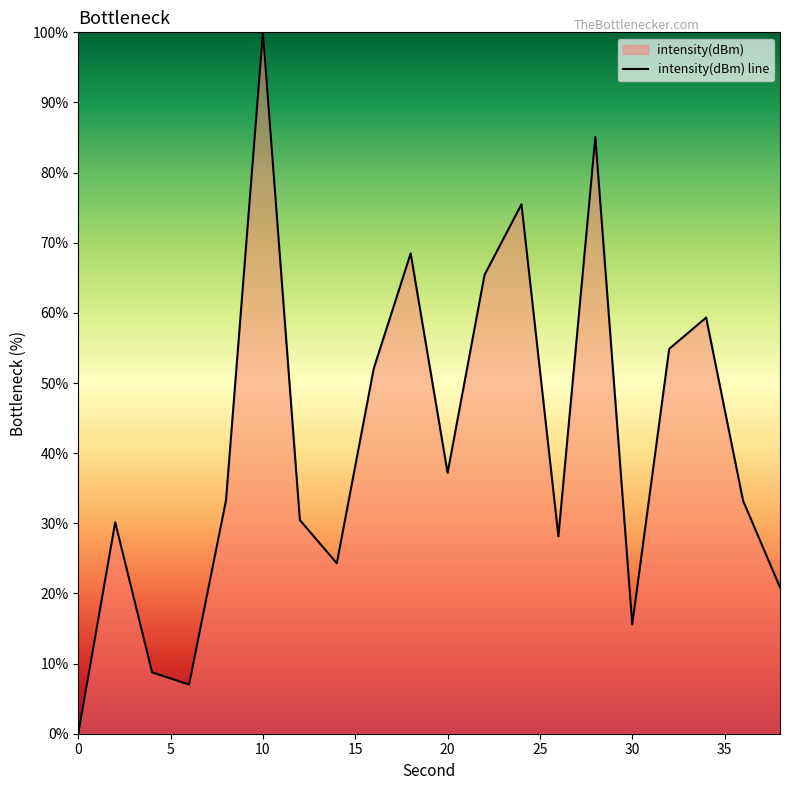

Reading left to right, what are all the values shown in this chart?

0=0.0	2=30.1	4=8.7	6=7.0	8=33.3	10=100.0	12=30.5	14=24.3	16=52.1	18=68.5	20=37.2	22=65.4	24=75.5	26=28.1	28=85.1	30=15.6	32=54.9	34=59.3	36=33.2	38=20.9